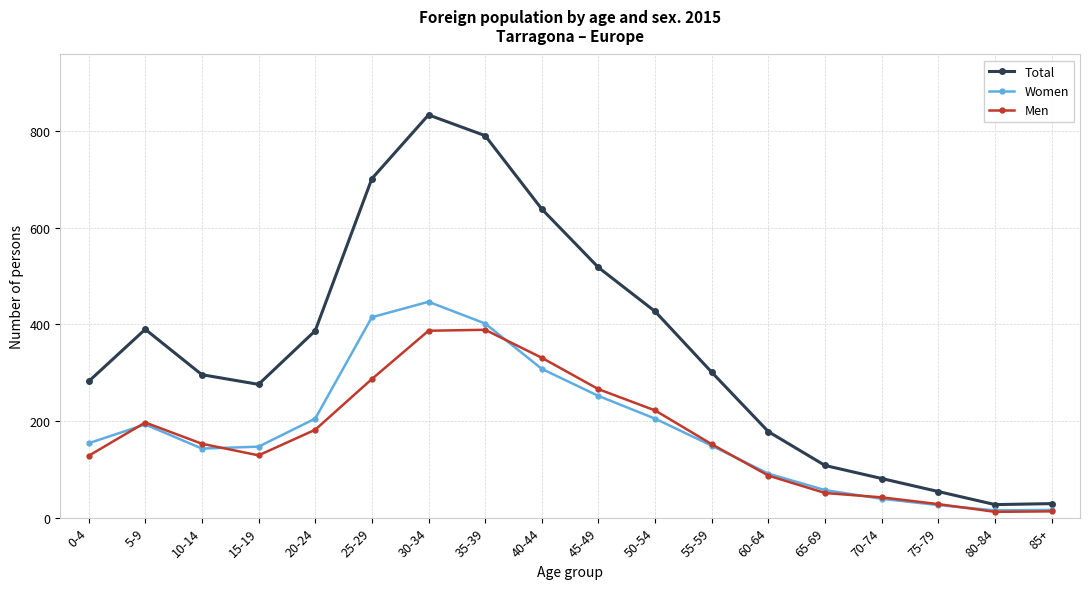

At which category does the chart reach its peak across all series?

30-34